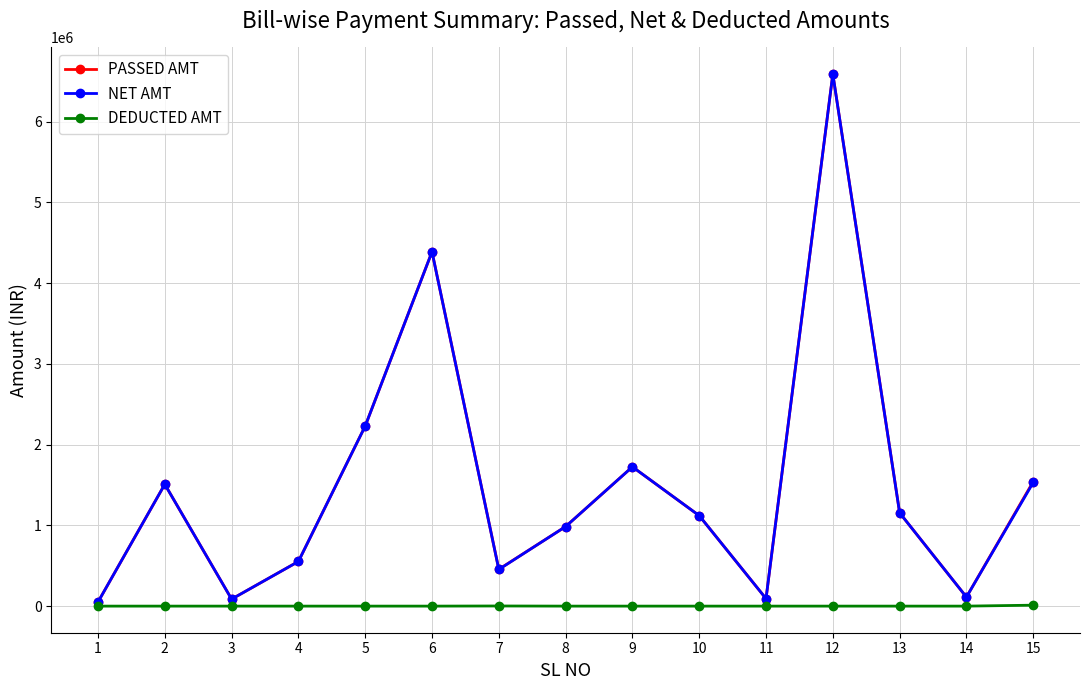

What is the value of the NET AMT point at the 5th from the left?

2229621.0